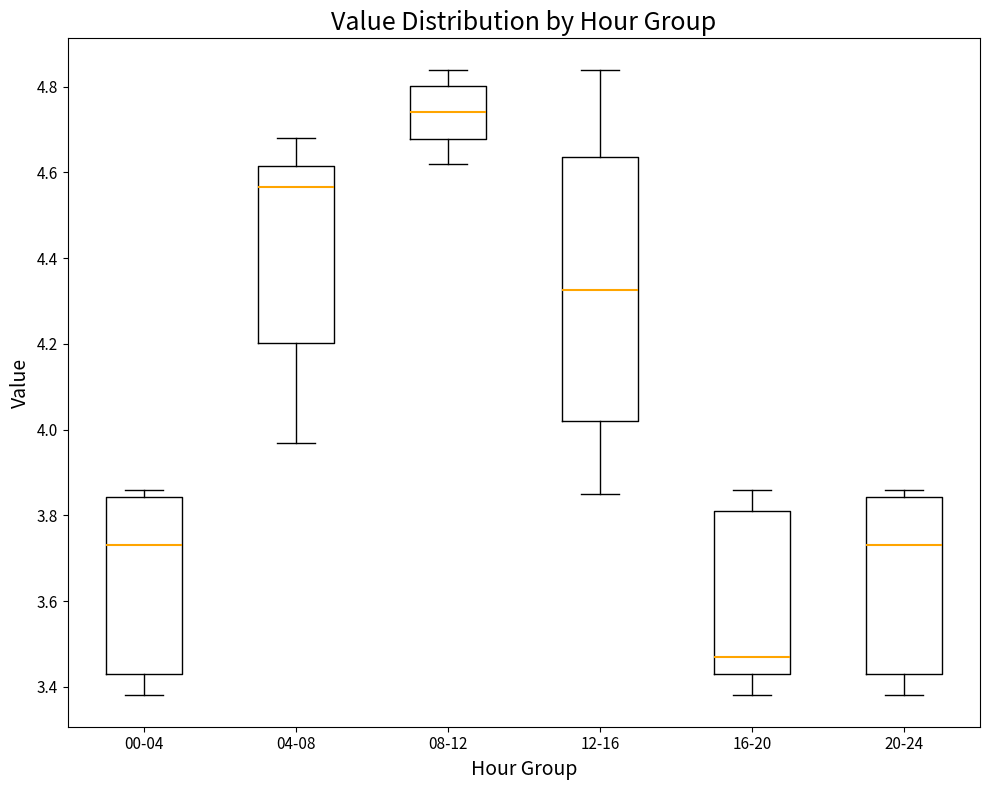

Which box's median line is the lowest?

16-20